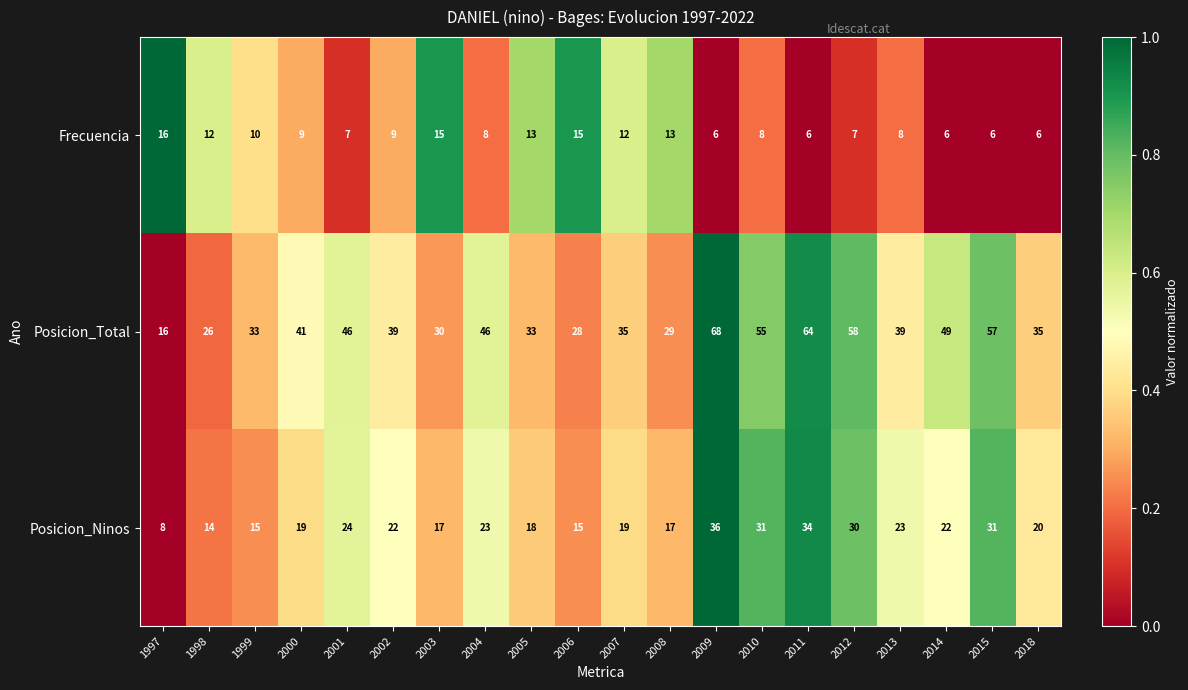

List the series in order of their peak value, lowest first.

Frecuencia, Posicion_Ninos, Posicion_Total